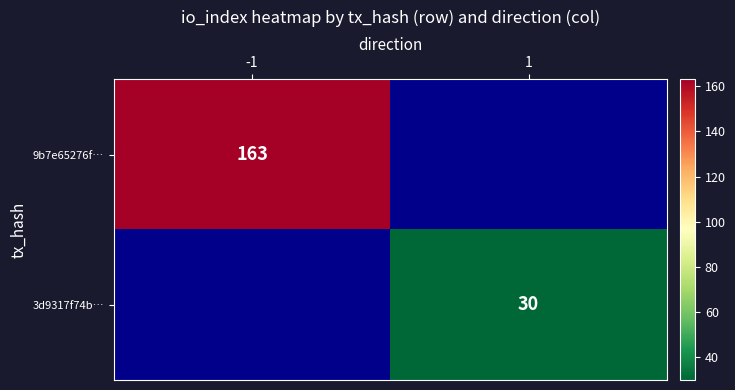

Is it true that 9b7e65276f… equals 60 at -1?

False